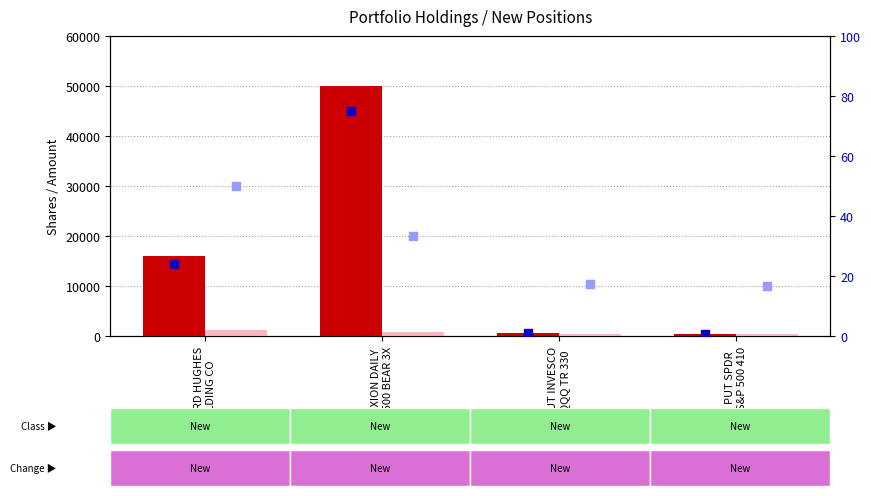

At how many categories does at least one series exceed 7818?

2